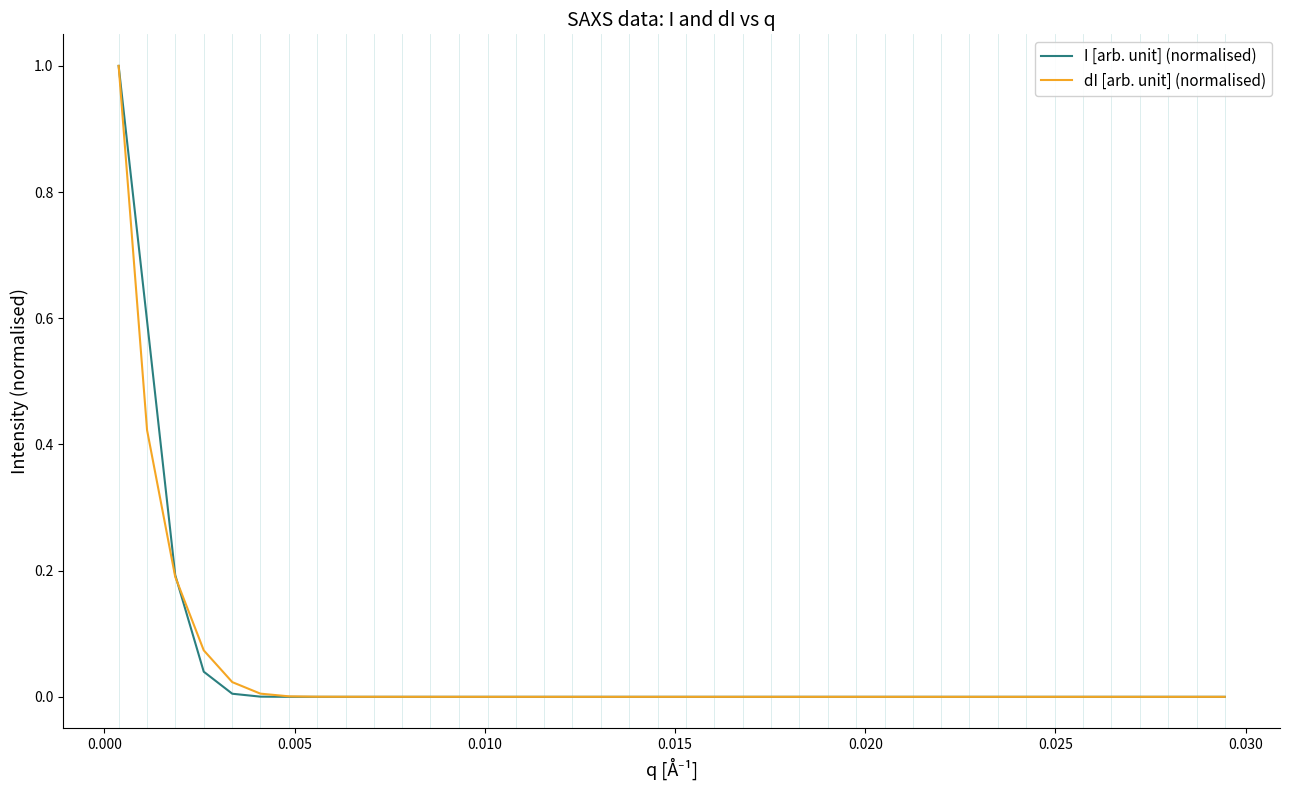

What is the highest value of the I [arb. unit] (normalised) series?

1.0